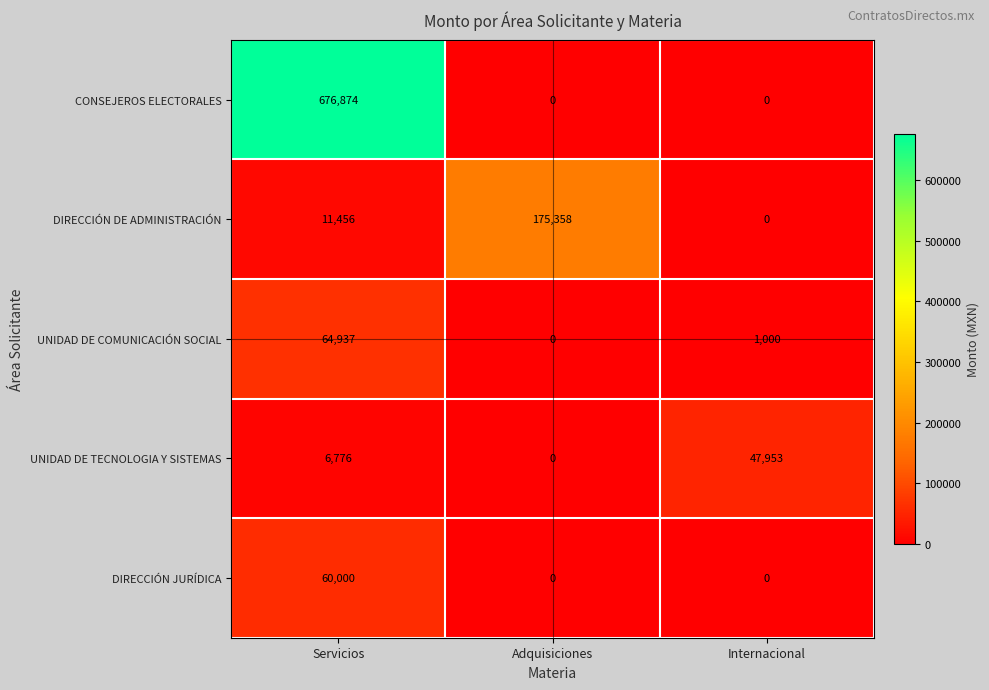

How many categories are shown in the chart?

3